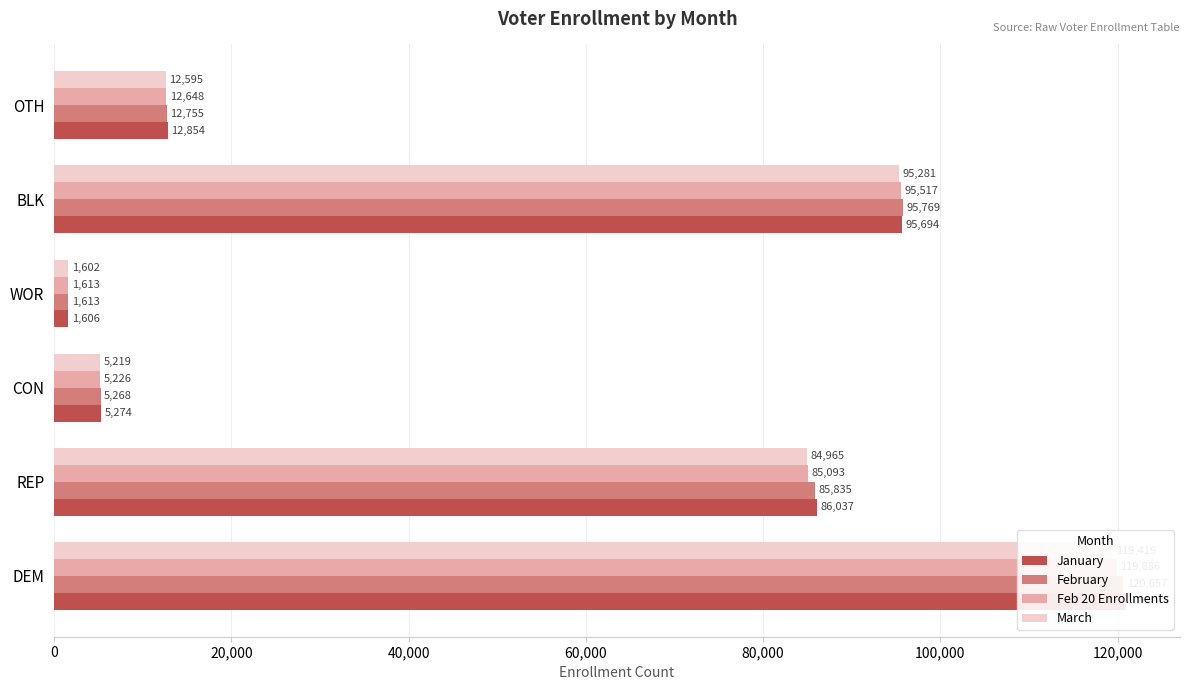

At CON, list the series in order from largest to smallest.

January, February, Feb 20 Enrollments, March